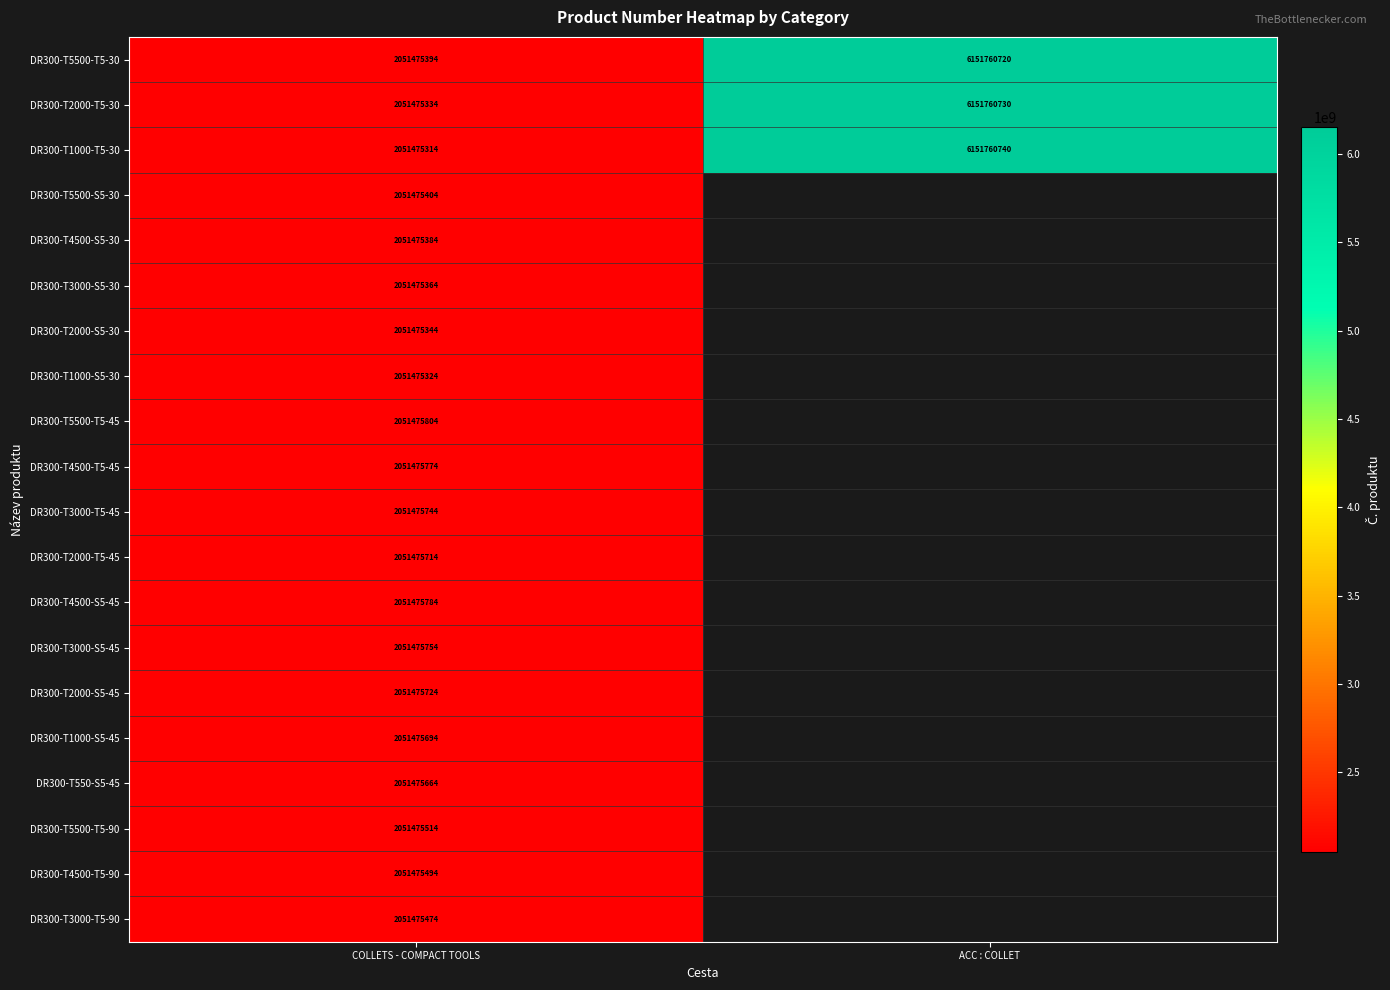

What is the total value across all series at COLLETS - COMPACT TOOLS?

41029511000